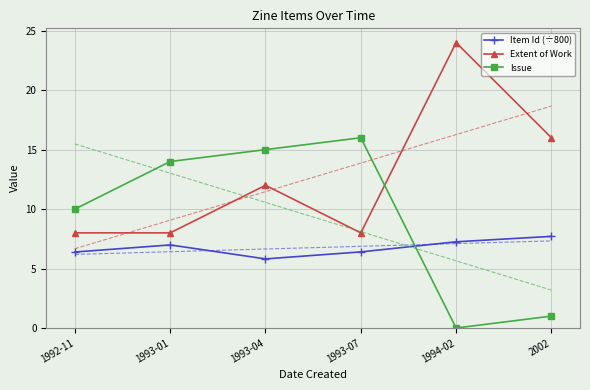

What is the approximate value of Issue at 1993-01?

14.0